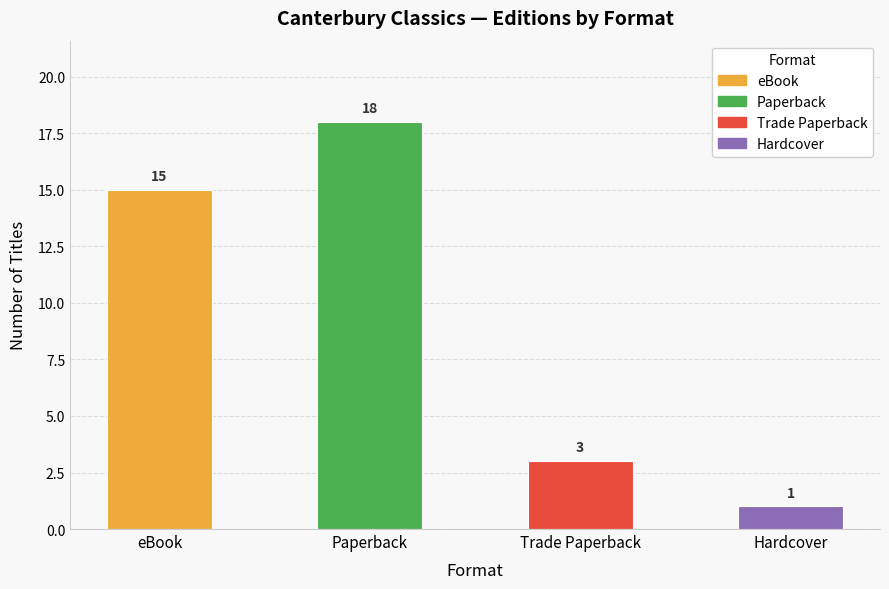

What is the average value?

9